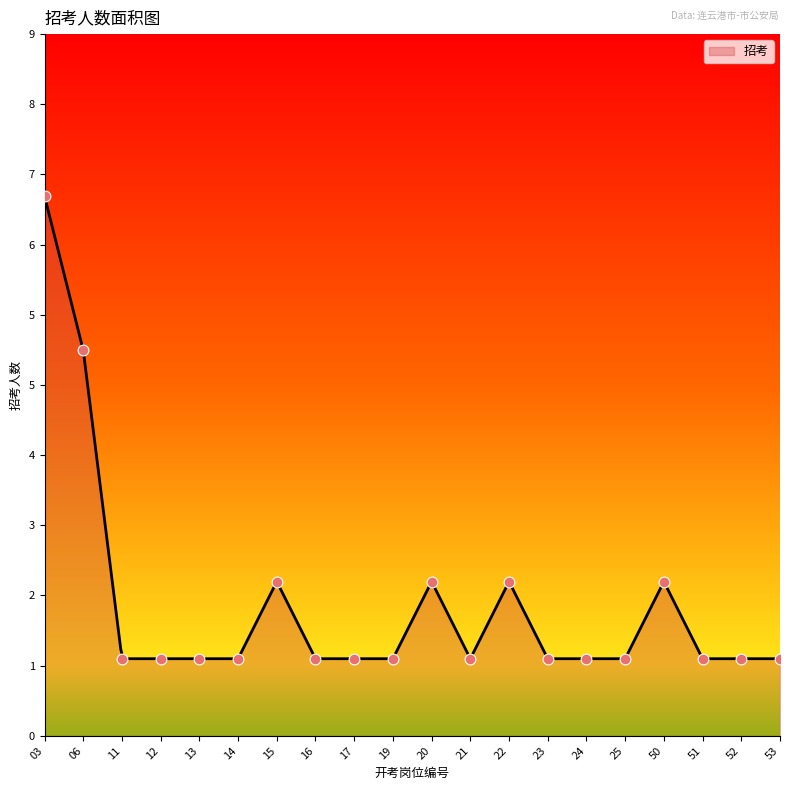

What is the change in value from 25 to 50?

+1